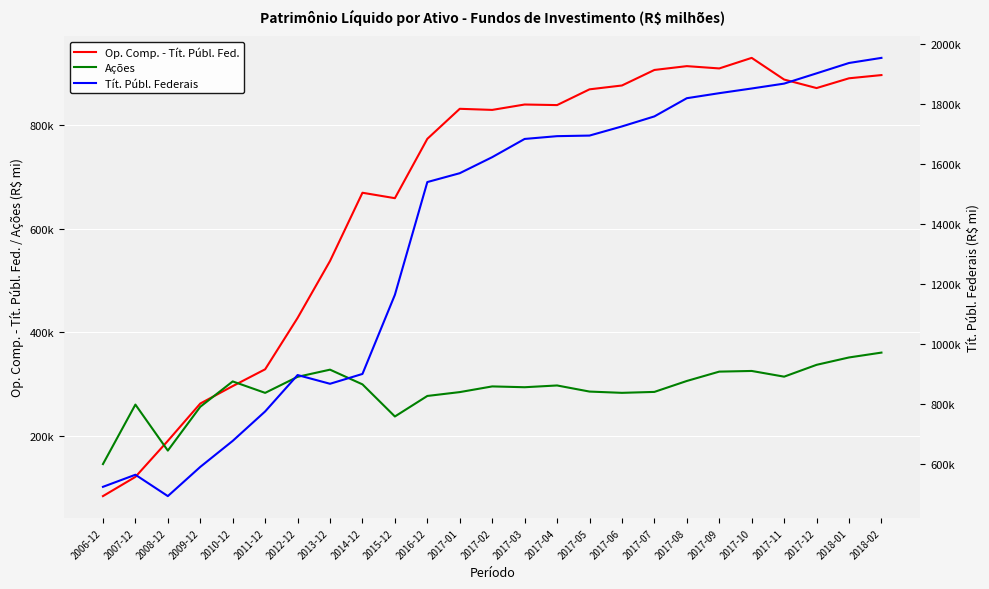

The Op. Comp. - Tít. Públ. Fed. series shows 909283.2 at 2017-09. True or false?

True